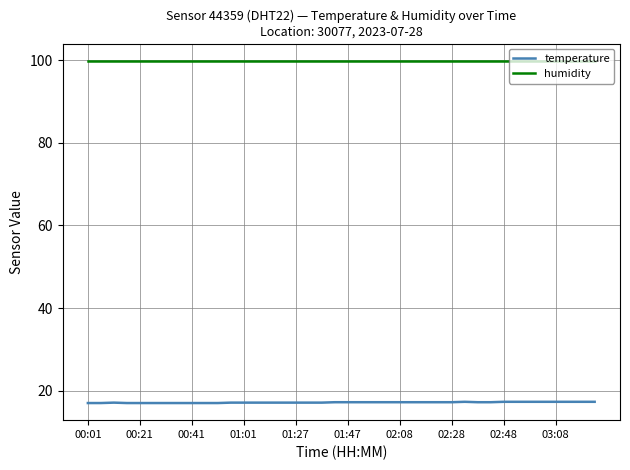

List the series in order of their peak value, lowest first.

temperature, humidity